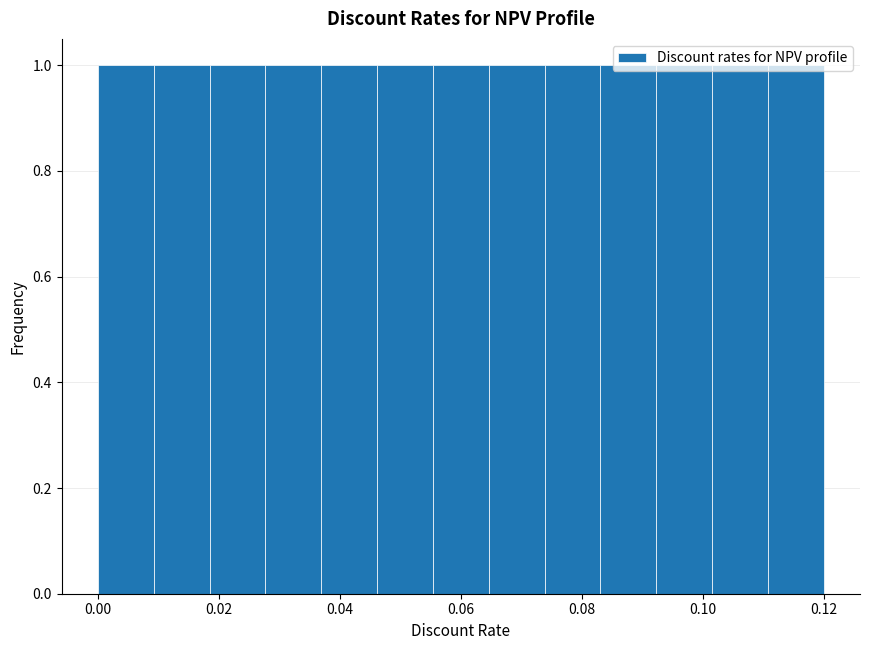

Reading left to right, list every bar in this chart as the range it spans on the x-axis followed by its height. Neither the bar edges nor the heights are printed on the chart, so give them approximately, as read against the axes.

0.000 to 0.010: 1
0.010 to 0.018: 1
0.018 to 0.028: 1
0.028 to 0.036: 1
0.036 to 0.046: 1
0.046 to 0.056: 1
0.056 to 0.064: 1
0.064 to 0.074: 1
0.074 to 0.084: 1
0.084 to 0.092: 1
0.092 to 0.102: 1
0.102 to 0.110: 1
0.110 to 0.120: 1